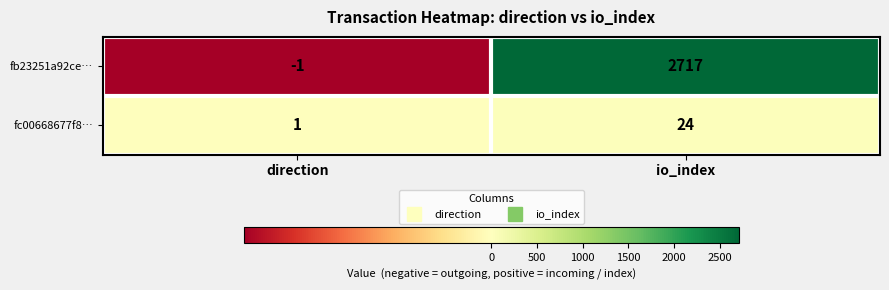

How many data points does each series have?

2